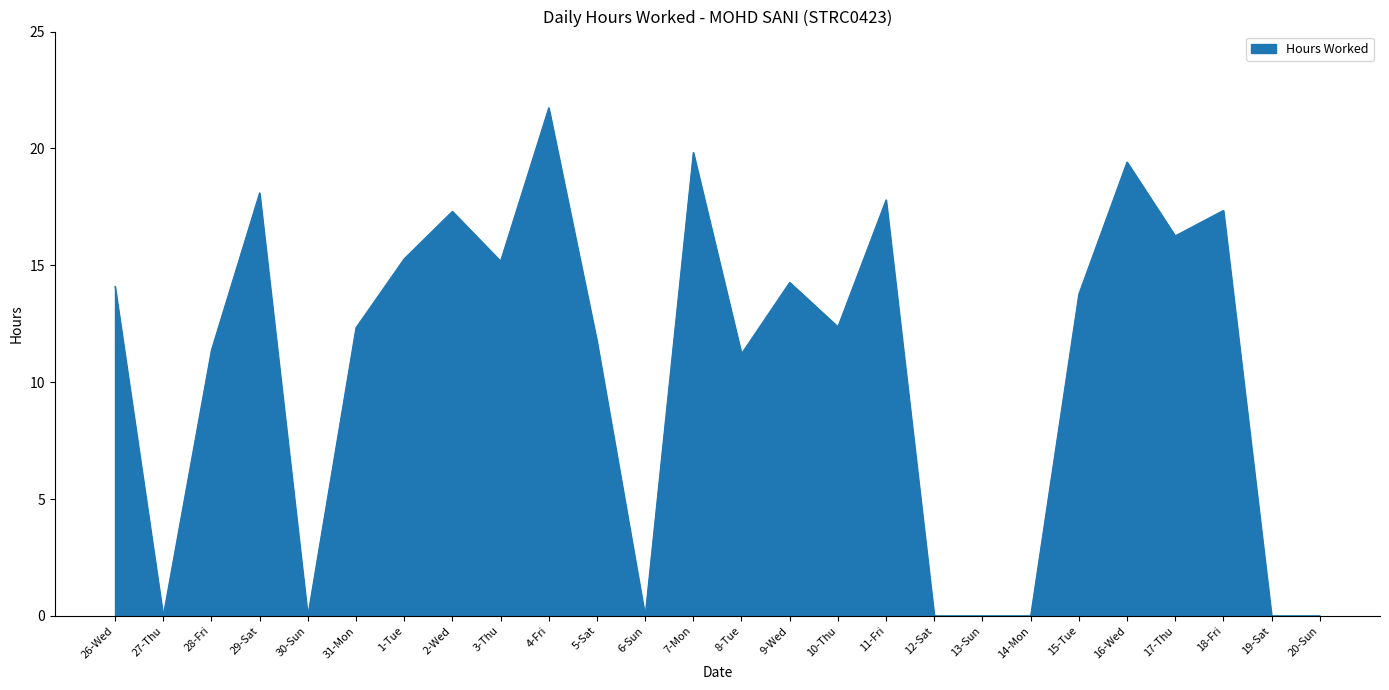

What position from the left is 6-Sun?

12